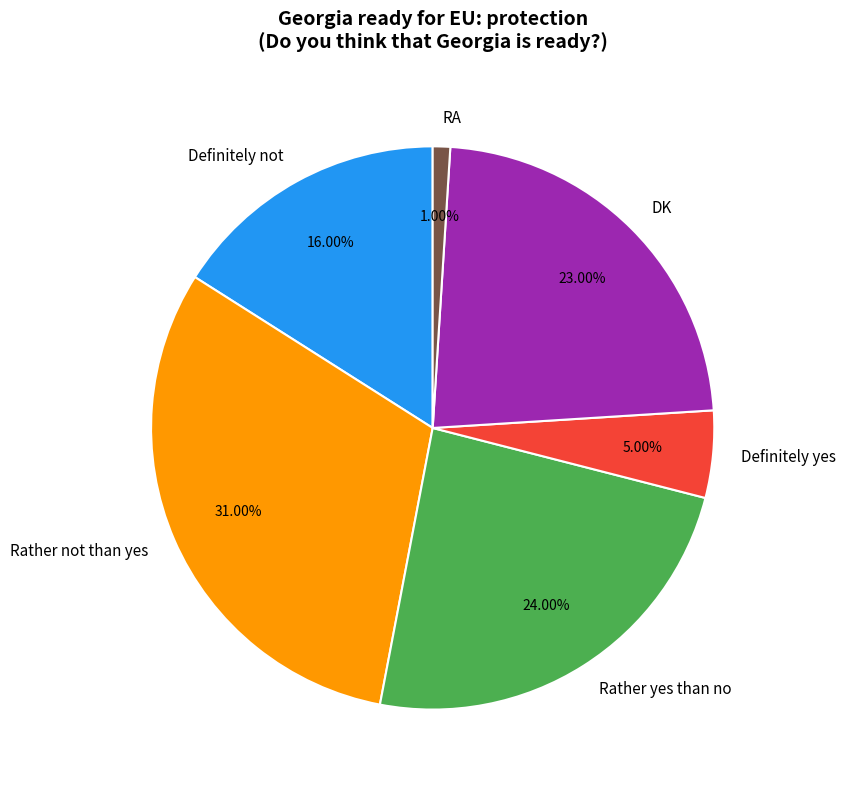

How many segments does this pie chart have?

6